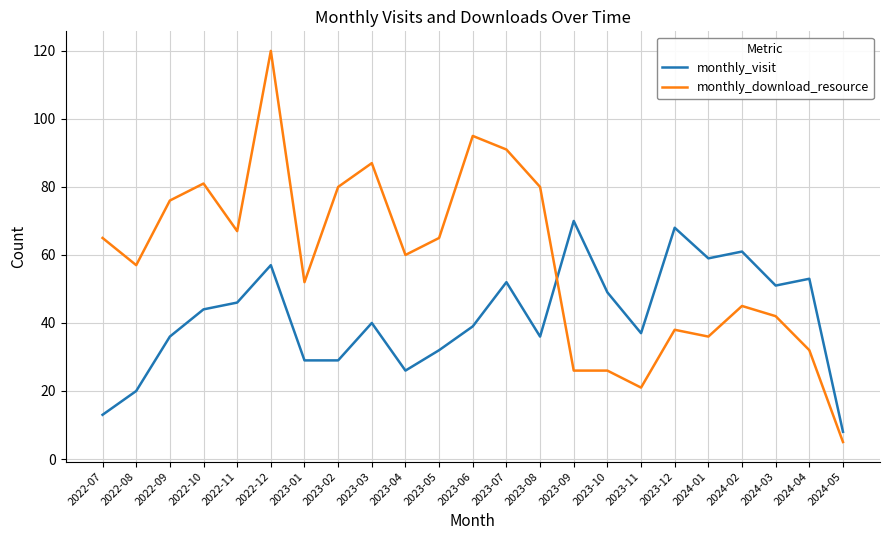

Does the chart display data point markers on the line(s)?

No